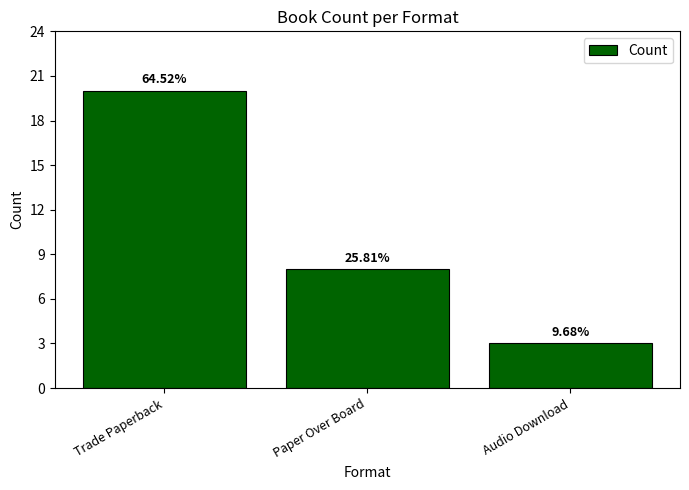

Reading left to right, transcribe all the data shown in this chart.

Trade Paperback=20	Paper Over Board=8	Audio Download=3